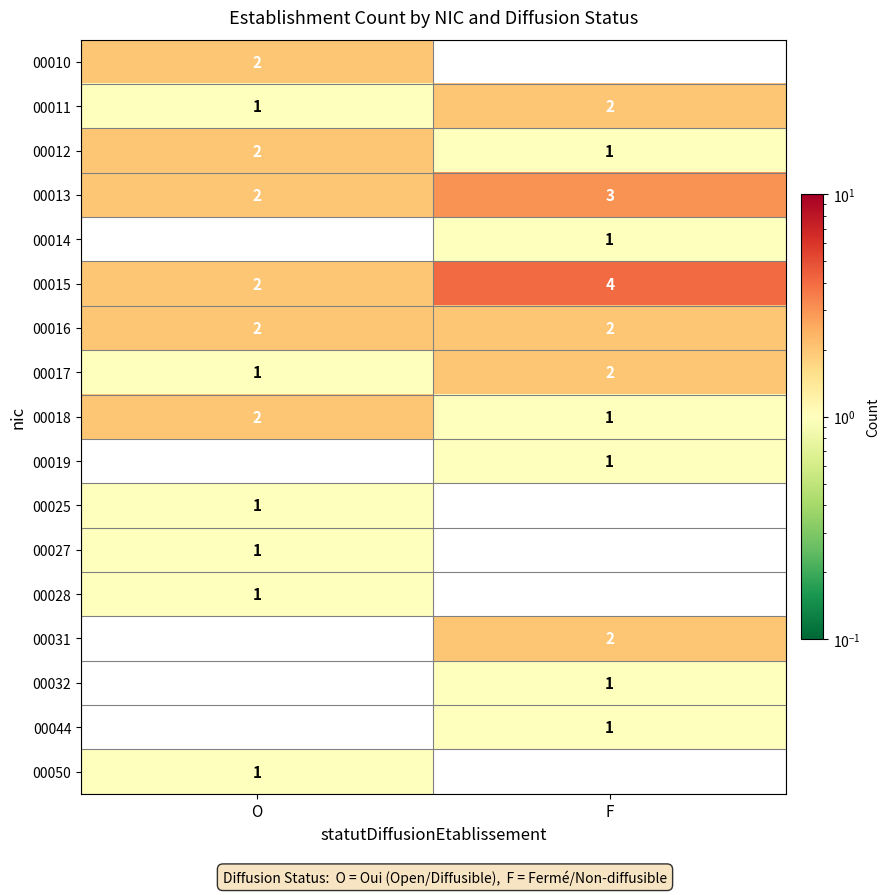

The value of 00019 at F is 1. True or false?

True